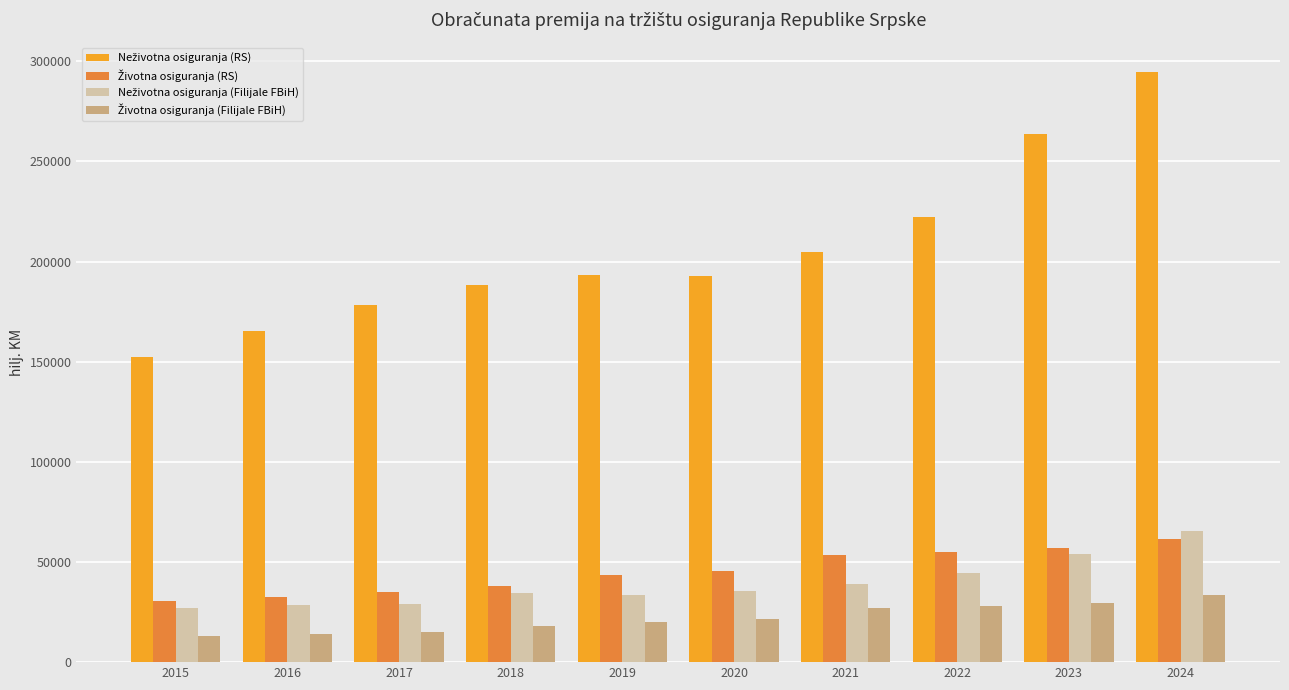

What is the difference between the highest and lowest values at 2018?

170421